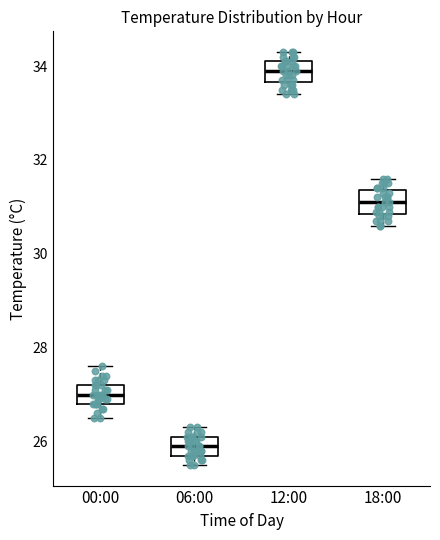

Where is the lower edge of the box for 12:00 on the y-axis? The values are not printed on the chart, so give them approximately, as read against the axis.

33.6